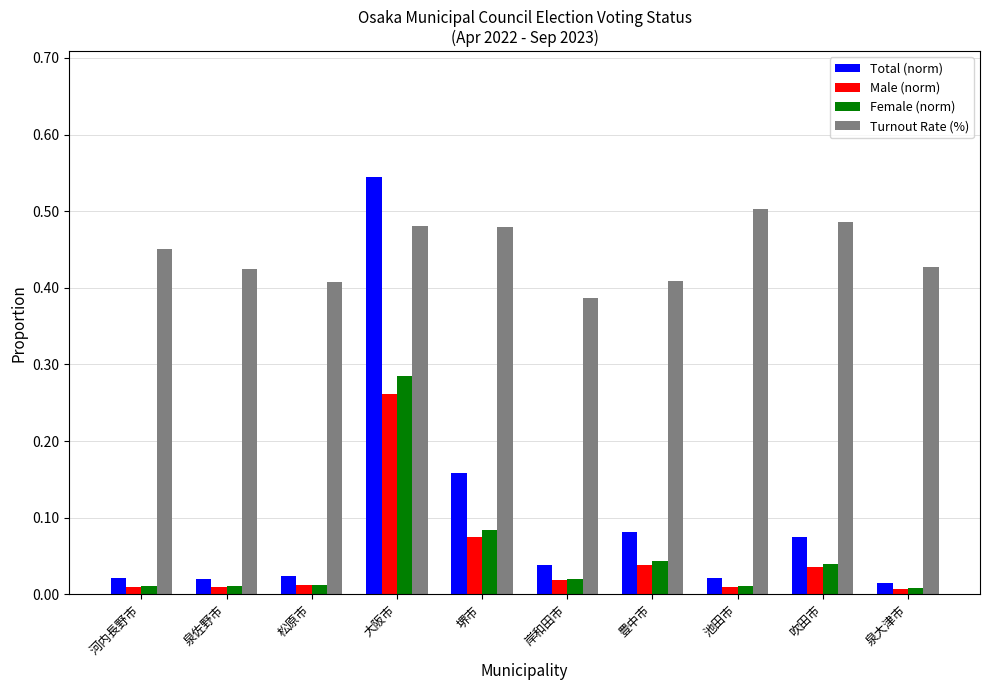

What is the total value across all series at 大阪市?

1.6